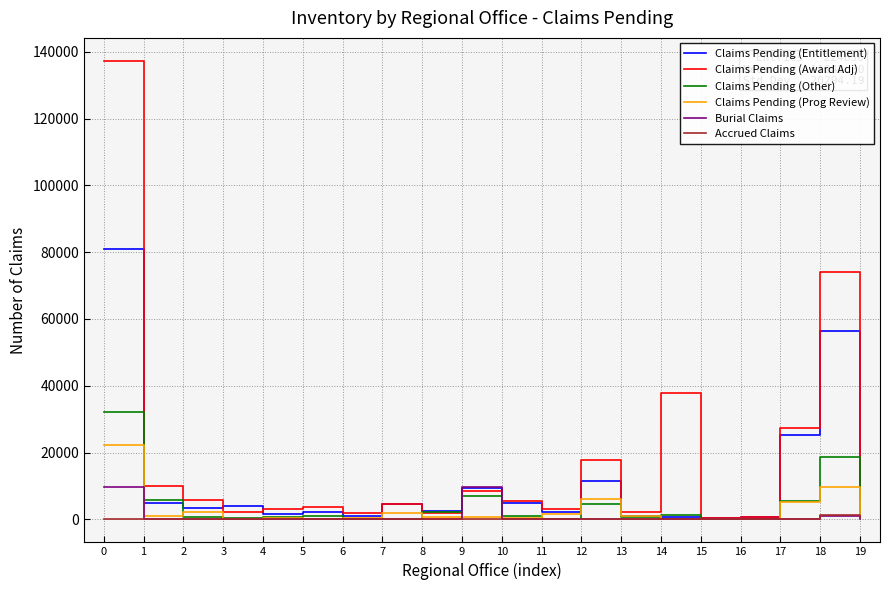

Rank the series by their maximum value, from lowest to highest.

Accrued Claims, Burial Claims, Claims Pending (Prog Review), Claims Pending (Other), Claims Pending (Entitlement), Claims Pending (Award Adj)